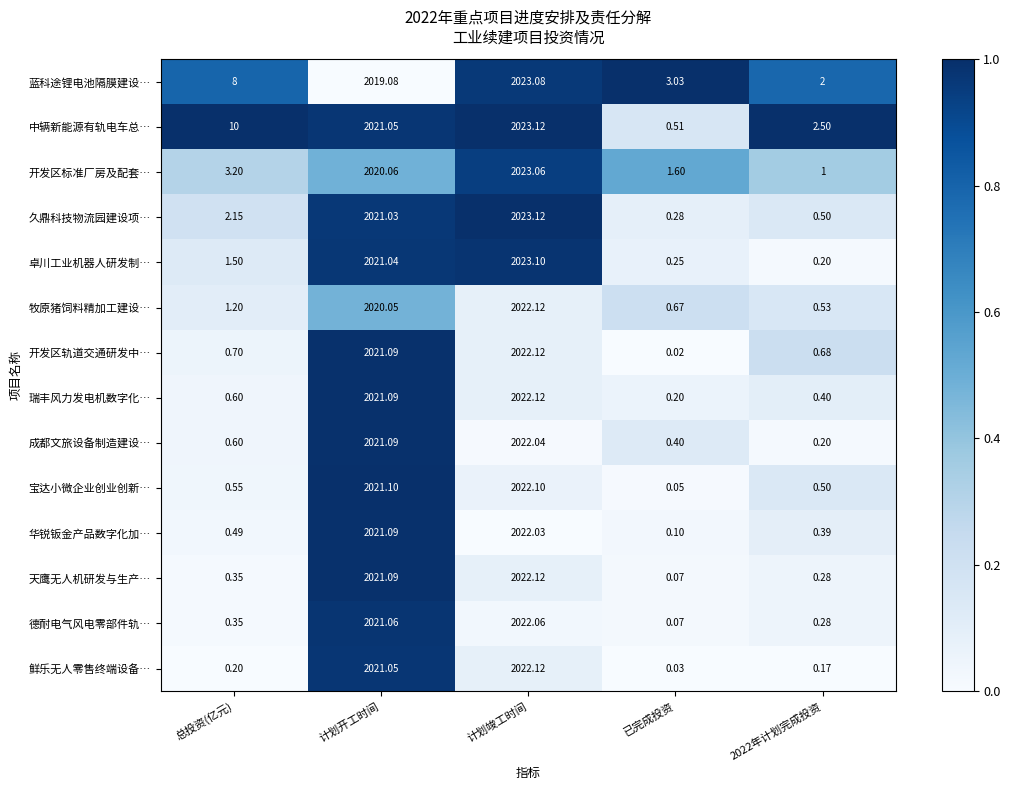

Which category has the lowest value across all series?

已完成投资